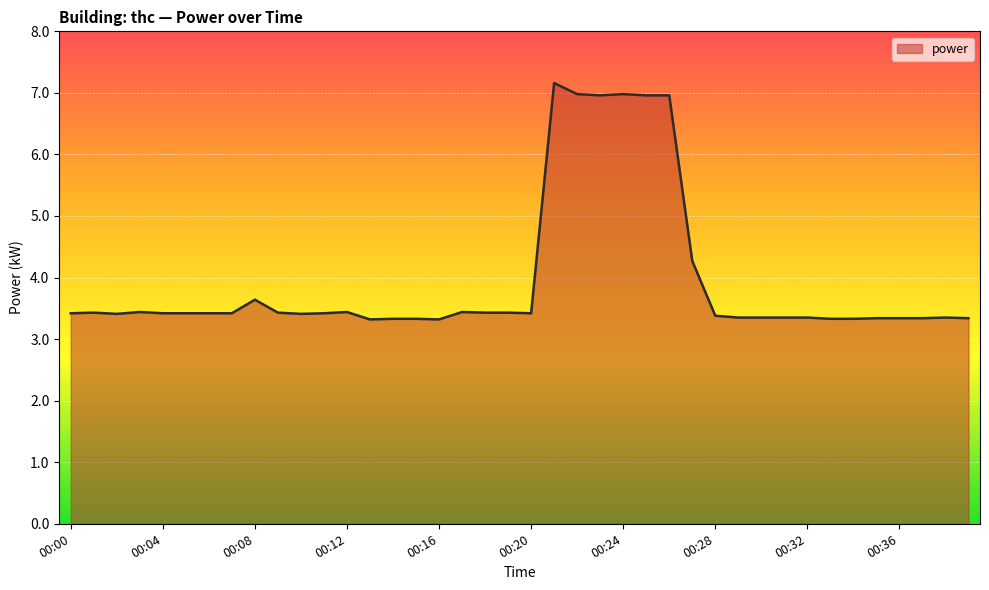

What is the difference between the maximum and minimum values?

3.8